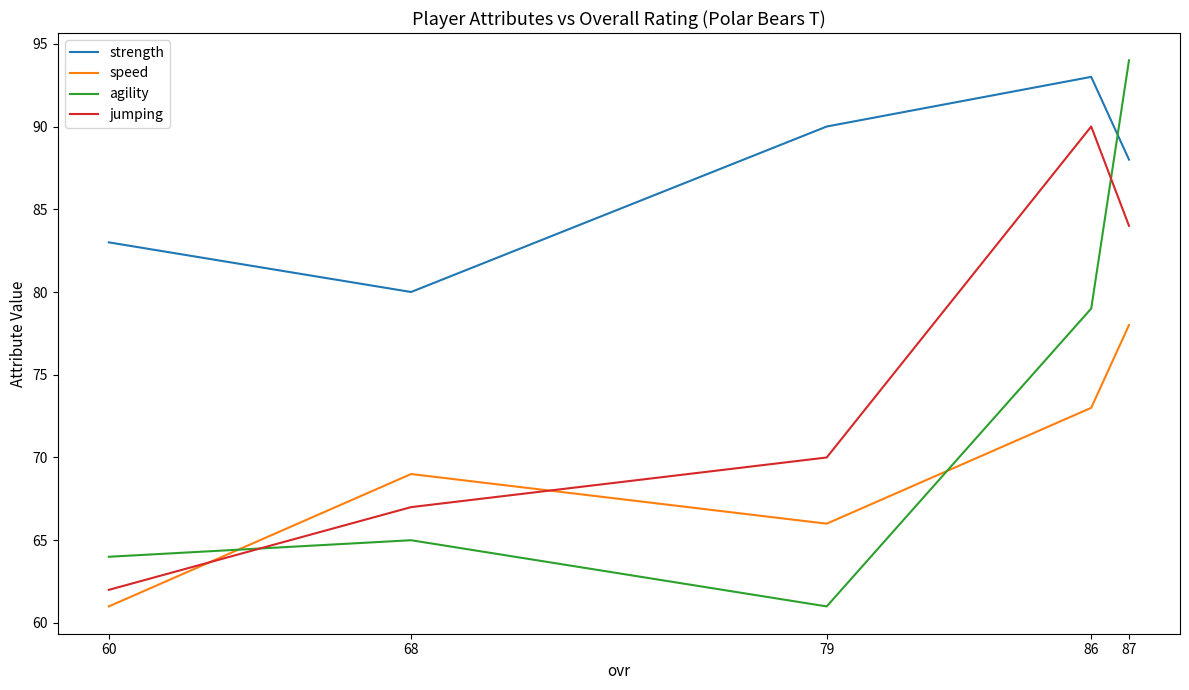

What is the smallest value displayed?

61